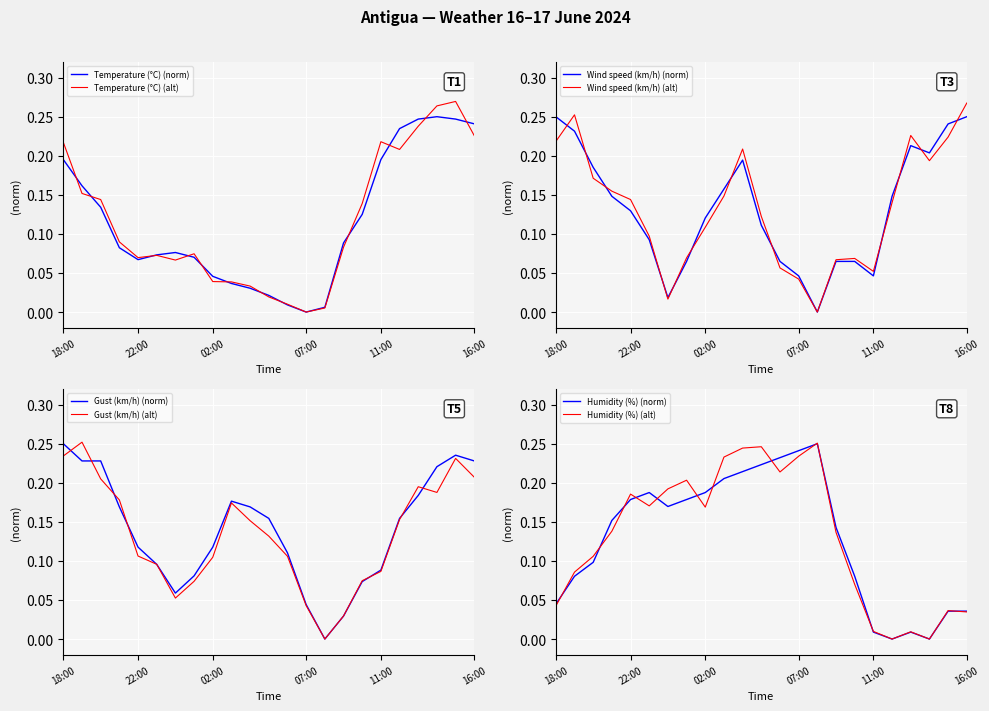

Reading left to right, extract all data points from this chart.

Temperature (°C): 0.2	0.2	0.1	0.1	0.1	0.1	0.1	0.1	0.0	0.0	0.0	0.0	0.0	0.0	0.0	0.1	0.1	0.2	0.2	0.2	0.2	0.2	0.2
Wind speed (km/h): 0.2	0.2	0.2	0.1	0.1	0.1	0.0	0.1	0.1	0.2	0.2	0.1	0.1	0.0	0.0	0.1	0.1	0.0	0.1	0.2	0.2	0.2	0.2
Gust (km/h): 0.2	0.2	0.2	0.2	0.1	0.1	0.1	0.1	0.1	0.2	0.2	0.2	0.1	0.0	0.0	0.0	0.1	0.1	0.2	0.2	0.2	0.2	0.2
Humidity (%): 0.0	0.1	0.1	0.2	0.2	0.2	0.2	0.2	0.2	0.2	0.2	0.2	0.2	0.2	0.2	0.1	0.1	0.0	0.0	0.0	0.0	0.0	0.0